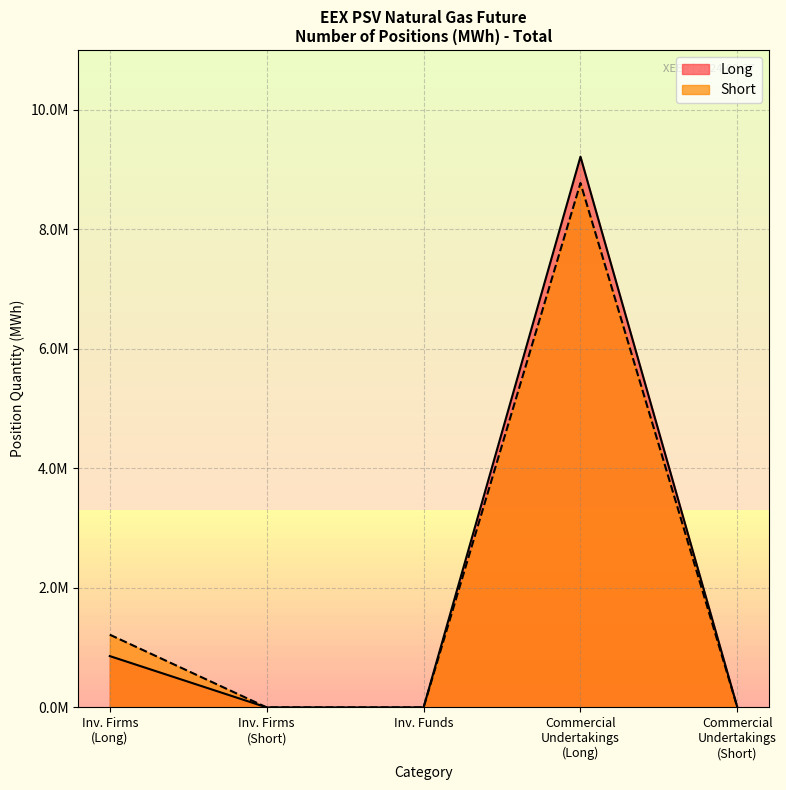

How many lines are shown in the chart?

2